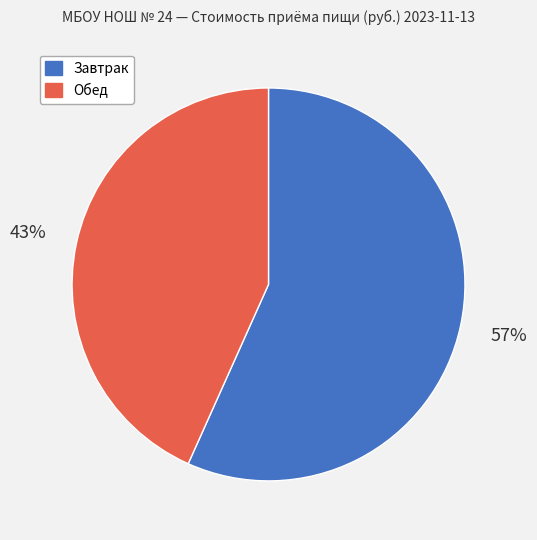

To the nearest percent, what is the combined percentage of Обед and Завтрак?

100%